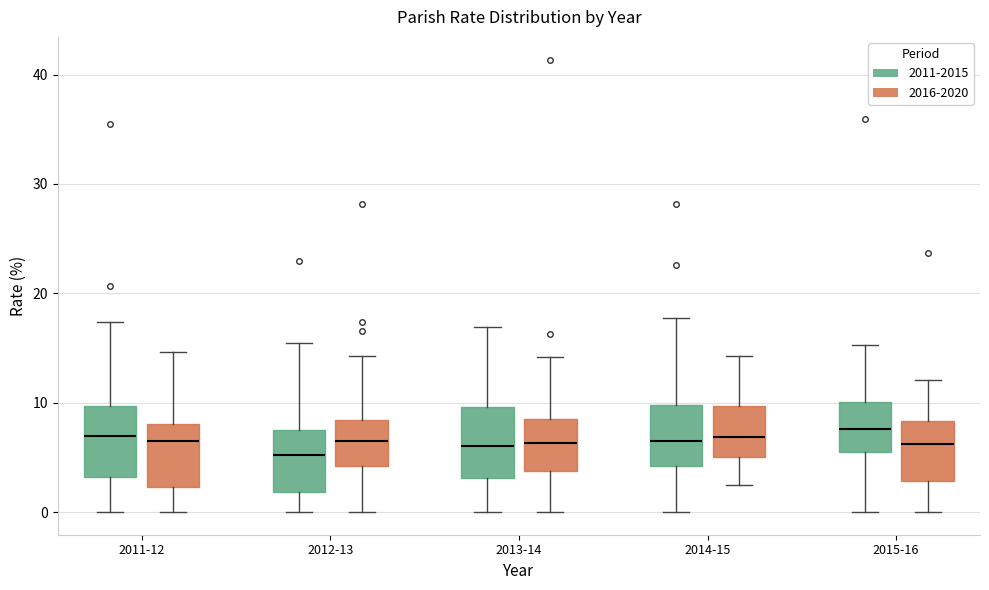

Reading left to right, transcribe this box plot: for each box, give where its median line is, the range the box spans, and where its two whiskers end, as read against the y-axis. The values are not printed on the chart, so give them approximately, as read against the axis.

2011-12 (2011-2015): median 7, box 3 to 10, whiskers 0 to 17
2011-12 (2016-2020): median 6, box 2 to 8, whiskers 0 to 15
2012-13 (2011-2015): median 5, box 2 to 8, whiskers 0 to 16
2012-13 (2016-2020): median 6, box 4 to 8, whiskers 0 to 14
2013-14 (2011-2015): median 6, box 3 to 10, whiskers 0 to 17
2013-14 (2016-2020): median 6, box 4 to 9, whiskers 0 to 14
2014-15 (2011-2015): median 7, box 4 to 10, whiskers 0 to 18
2014-15 (2016-2020): median 7, box 5 to 10, whiskers 2 to 14
2015-16 (2011-2015): median 8, box 5 to 10, whiskers 0 to 15
2015-16 (2016-2020): median 6, box 3 to 8, whiskers 0 to 12